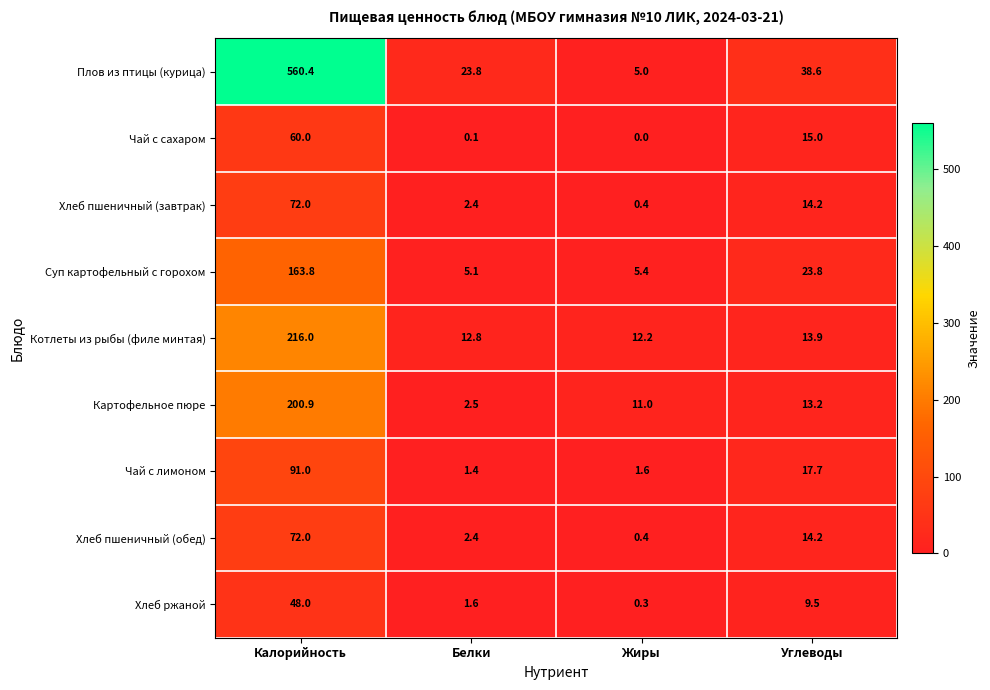

At which category is the sum across all series the highest?

Калорийность